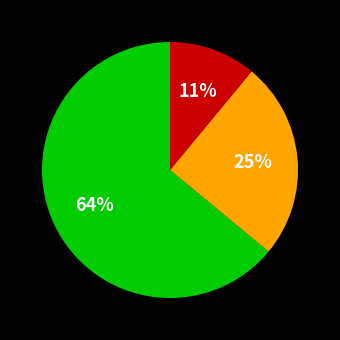

Is there any slice that represents more than half of the pie?

Yes